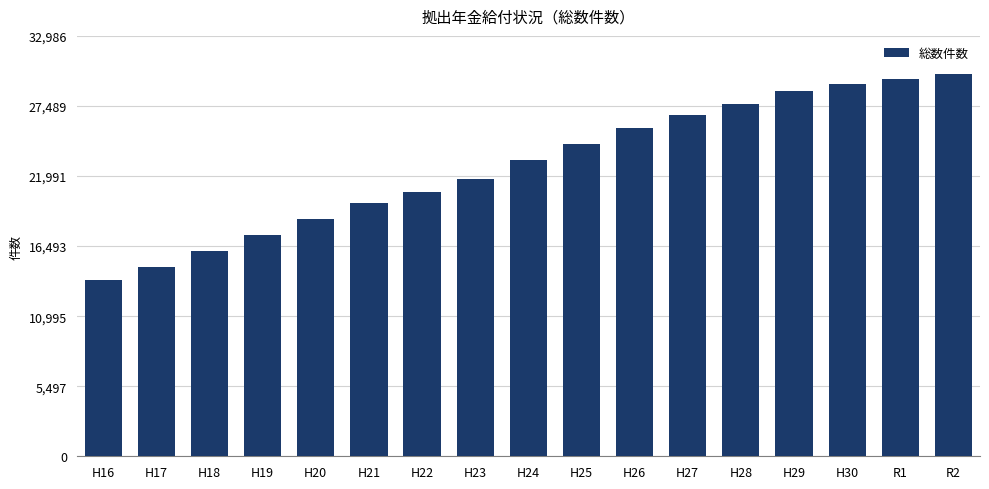

Reading left to right, what are all the values shown in this chart?

13826	14876	16097	17352	18623	19844	20749	21775	23276	24501	25794	26803	27604	28656	29249	29636	29988